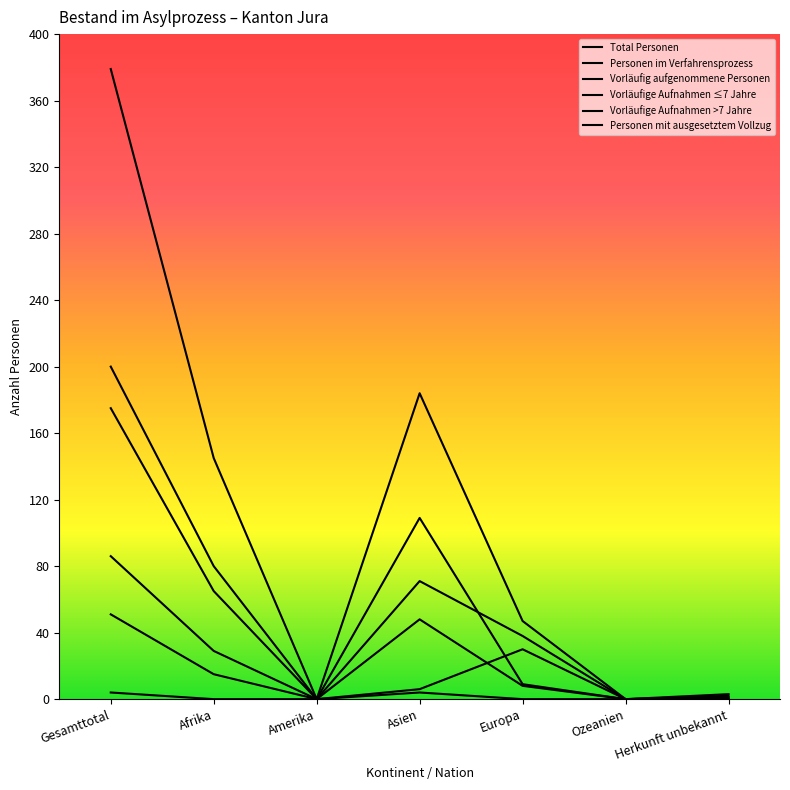

What is the sum of all Vorläufige Aufnahmen ≤7 Jahre values?

172